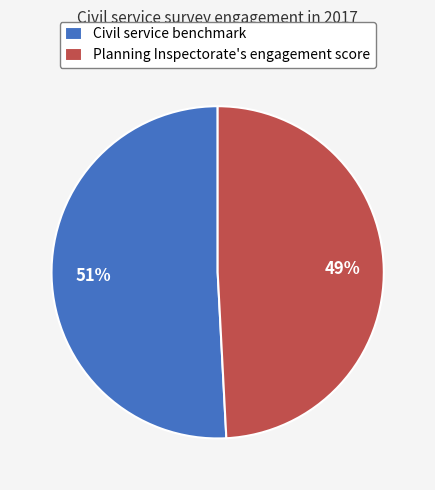

Rank the categories by value from lowest to highest.

Planning Inspectorate's engagement score, Civil service benchmark